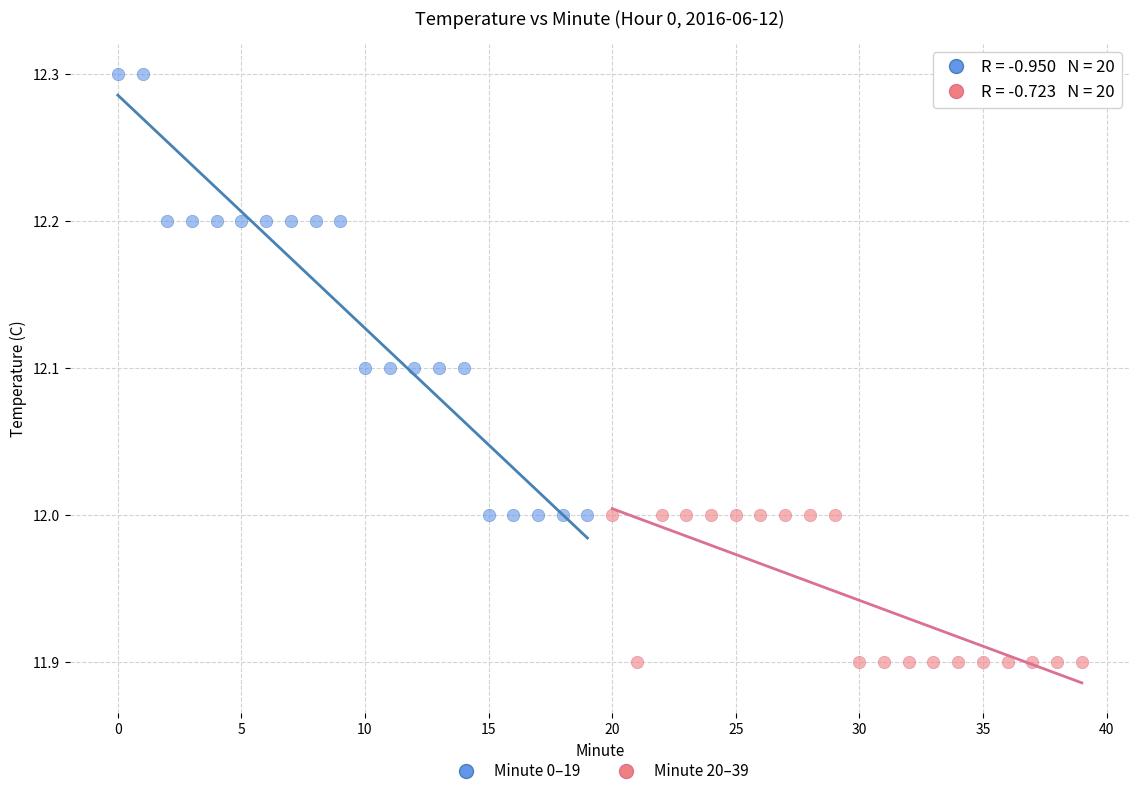

Which series reaches the maximum Y coordinate?

Minute 0–19